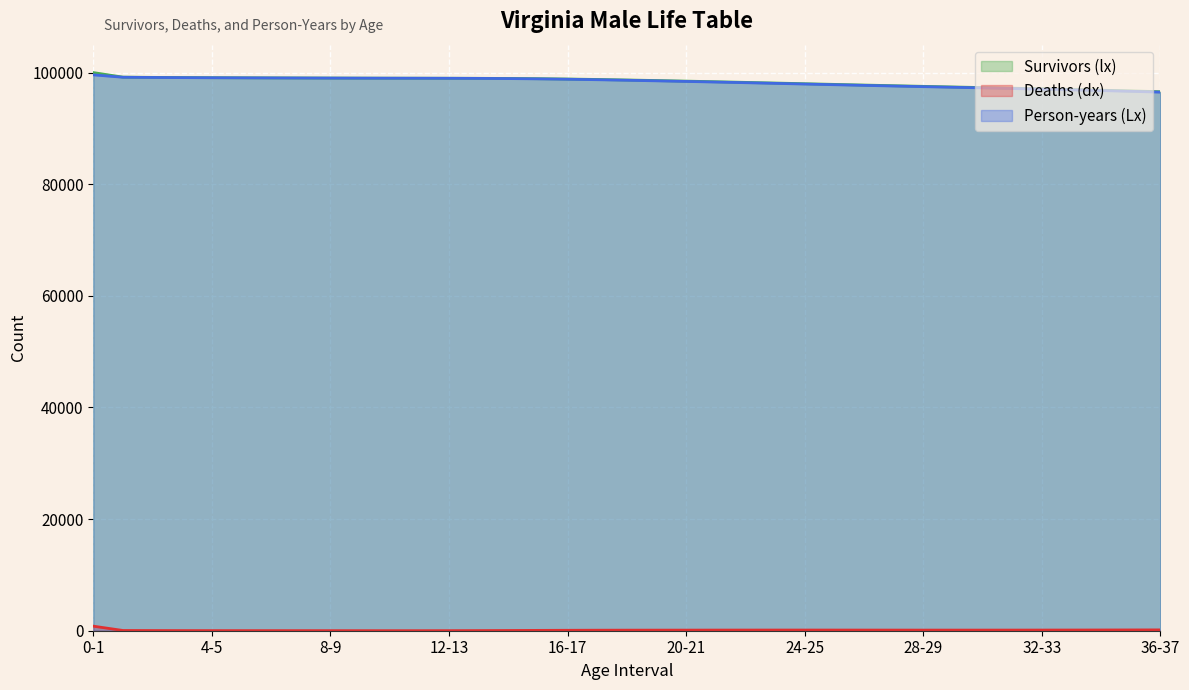

Which category has the lowest value in the Person-years (Lx) series?

36-37